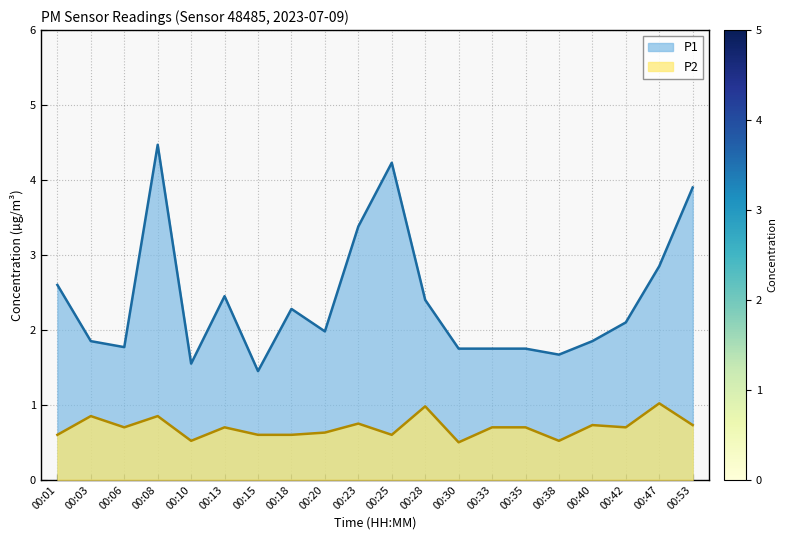

Which category has the lowest value across all series?

00:30